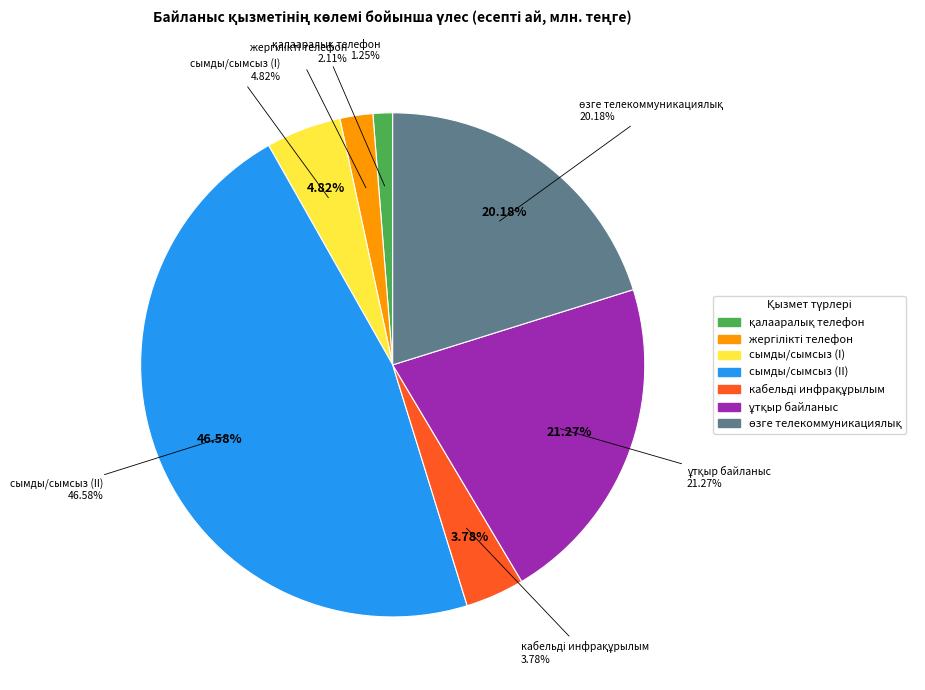

Which slice is the largest?

сымды және сымсыз телекоммуникациялық желілер 2